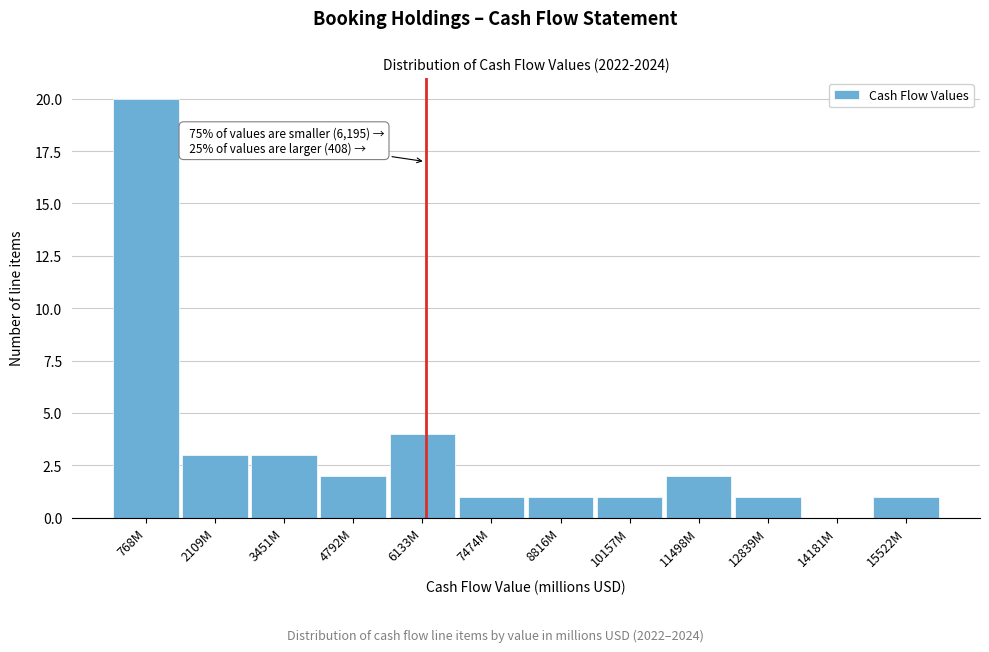

Reading left to right, extract all data points from this chart.

768M=20	2109M=3	3451M=3	4792M=2	6133M=4	7474M=1	8816M=1	10157M=1	11498M=2	12839M=1	14181M=0	15522M=1